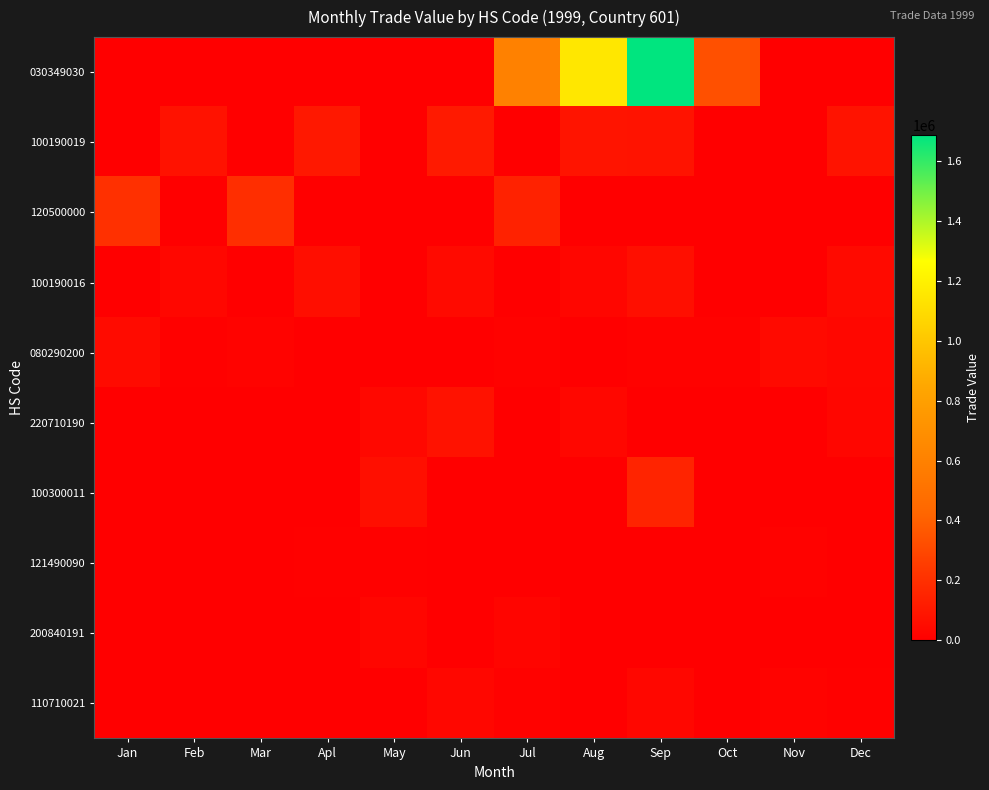

Reading left to right, extract all data points from this chart.

030349030: Jan=0	Feb=0	Mar=0	Apl=0	May=0	Jun=0	Jul=601297	Aug=1155350	Sep=1685626	Oct=332568	Nov=0	Dec=0
100190019: Jan=0	Feb=77757	Mar=0	Apl=102297	May=0	Jun=108734	Jul=0	Aug=87372	Sep=82727	Oct=0	Nov=0	Dec=79059
120500000: Jan=201991	Feb=0	Mar=193103	Apl=0	May=0	Jun=0	Jul=144514	Aug=0	Sep=0	Oct=0	Nov=0	Dec=0
100190016: Jan=0	Feb=33324	Mar=0	Apl=61378	May=0	Jun=43493	Jul=0	Aug=29124	Sep=64343	Oct=0	Nov=0	Dec=43921
080290200: Jan=51185	Feb=9021	Mar=13957	Apl=0	May=0	Jun=0	Jul=12819	Aug=0	Sep=12798	Oct=11918	Nov=43748	Dec=32199
220710190: Jan=0	Feb=0	Mar=0	Apl=0	May=39200	Jun=76066	Jul=0	Aug=34917	Sep=0	Oct=0	Nov=0	Dec=28980
100300011: Jan=0	Feb=0	Mar=0	Apl=0	May=66084	Jun=0	Jul=0	Aug=0	Sep=152932	Oct=0	Nov=0	Dec=0
121490090: Jan=2707	Feb=3377	Mar=3611	Apl=7916	May=7709	Jun=1331	Jul=5026	Aug=6421	Sep=0	Oct=4112	Nov=10528	Dec=0
200840191: Jan=0	Feb=0	Mar=0	Apl=3334	May=29391	Jun=0	Jul=23227	Aug=0	Sep=748	Oct=0	Nov=0	Dec=0
110710021: Jan=0	Feb=0	Mar=0	Apl=0	May=0	Jun=30996	Jul=13027	Aug=0	Sep=31670	Oct=0	Nov=18138	Dec=9061